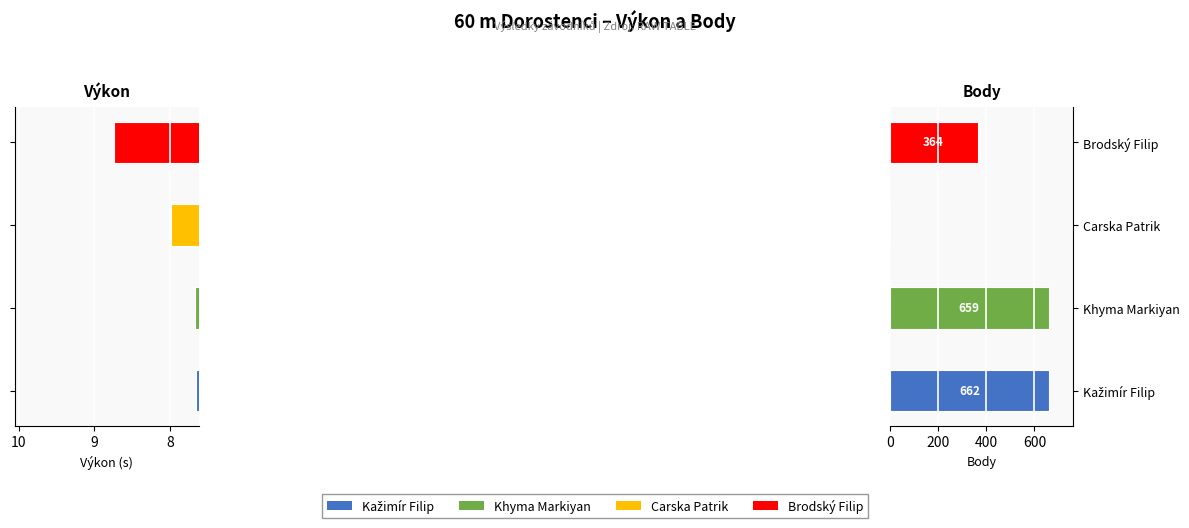

What is the sum of the Výkon values at Khyma Markiyan and Carska Patrik?

15.7